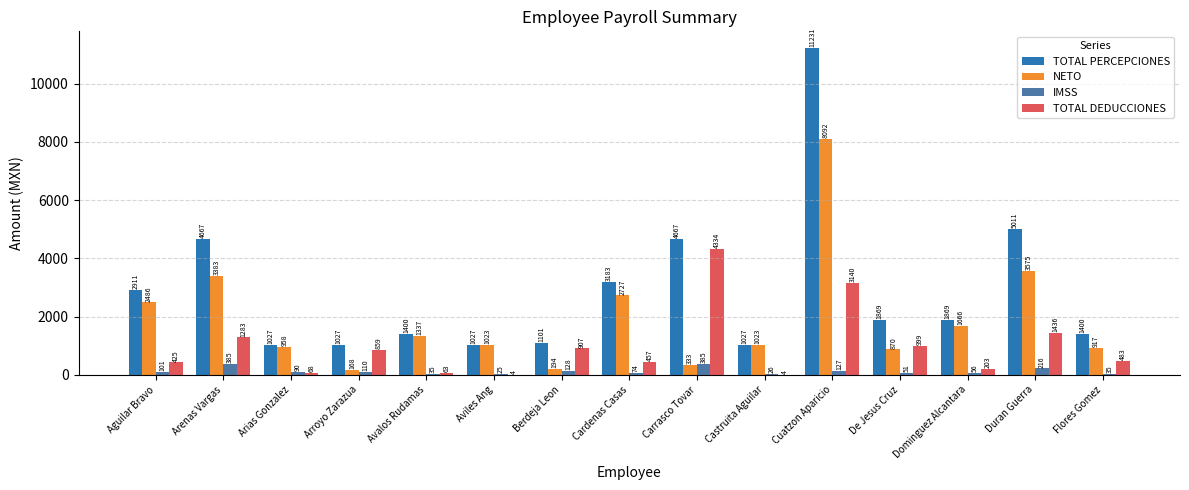

How many groups of bars are there?

15